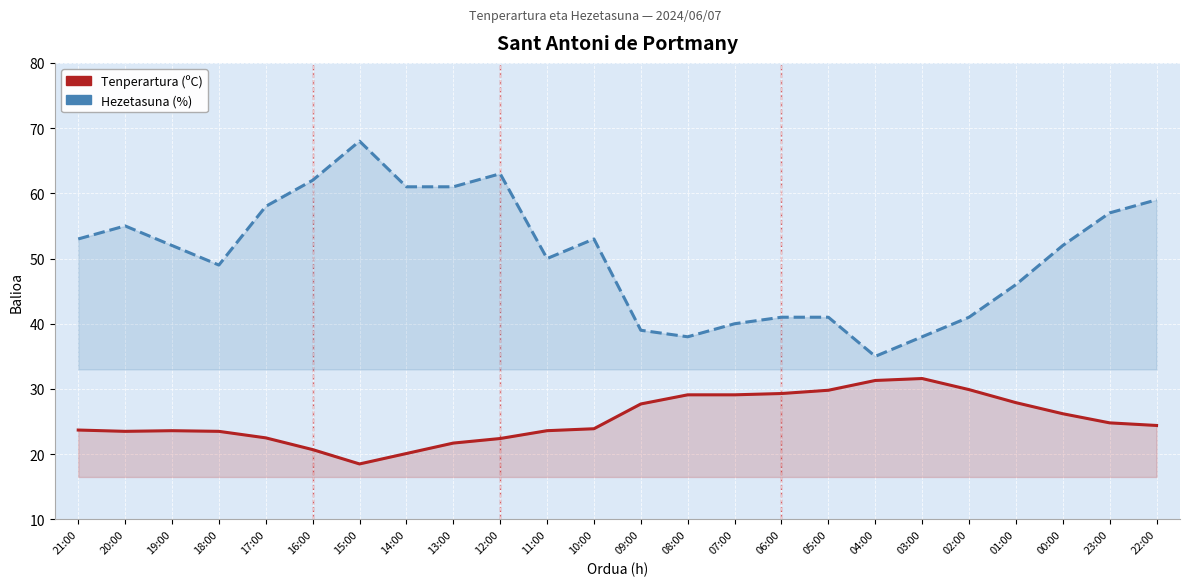

Is it true that Tenperartura (ºC) equals 22.5 at 17:00?

True